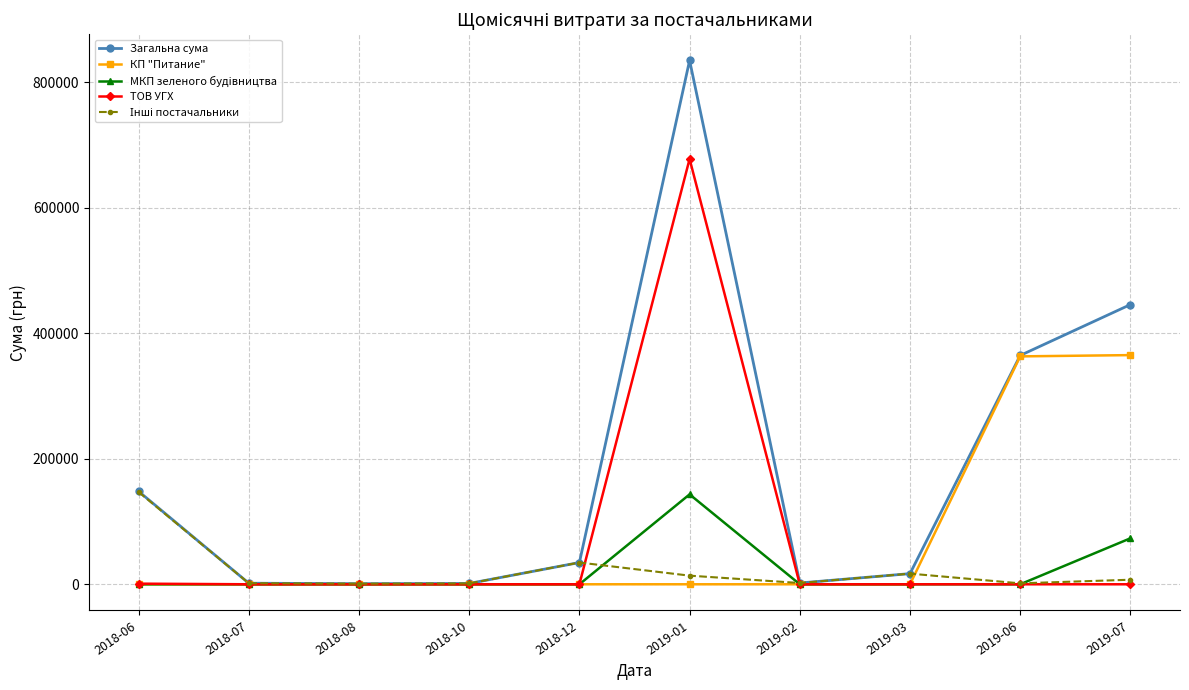

What is the value of the Загальна сума point at the 6th from the left?

834971.4